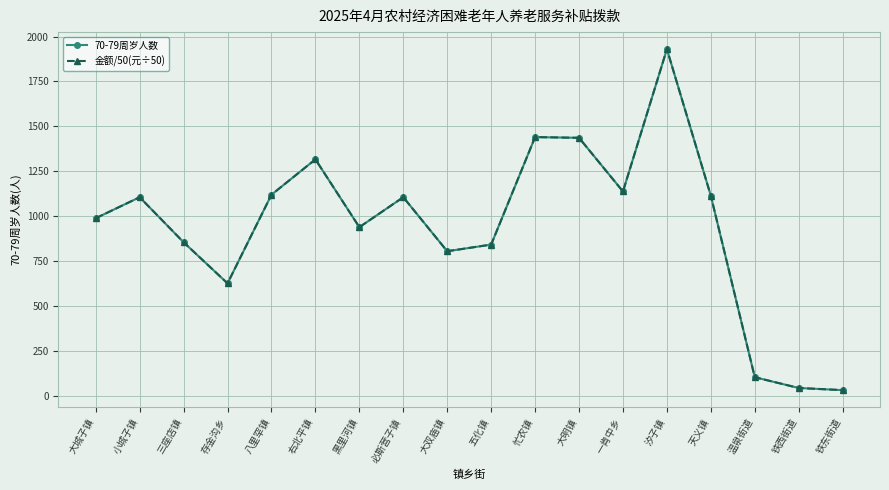

Reading left to right, what are all the values shown in this chart?

70-79周岁人数: 988	1105	854	625	1119	1316	938	1105	804	841	1440	1436	1137	1930	1113	102	42	30
金额/50(元÷50): 988	1105	854	625	1119	1316	938	1105	804	841	1440	1436	1137	1930	1113	102	42	30